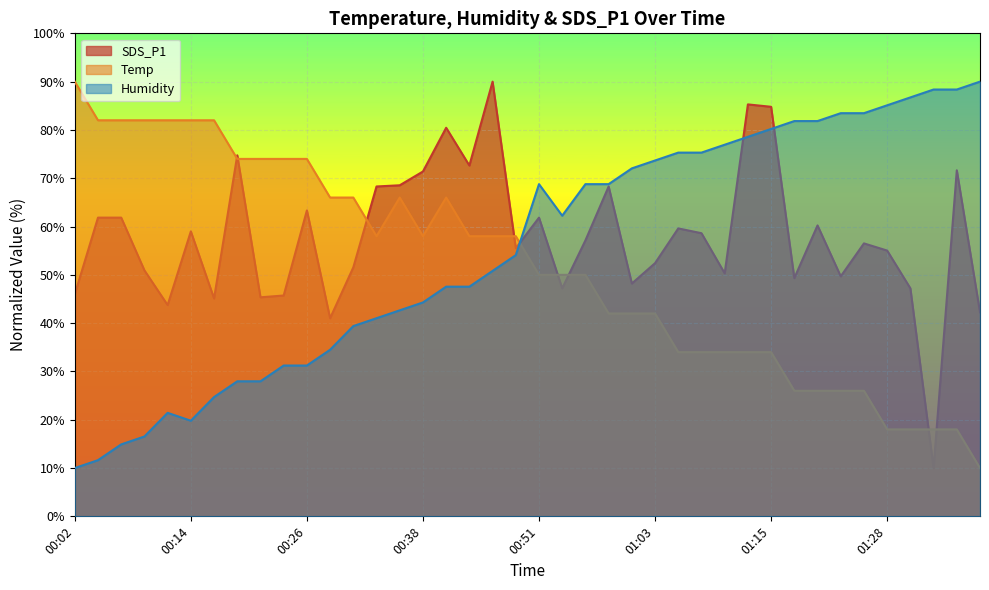

At 01:35, list the series in order from smallest to largest.

Temp, SDS_P1, Humidity